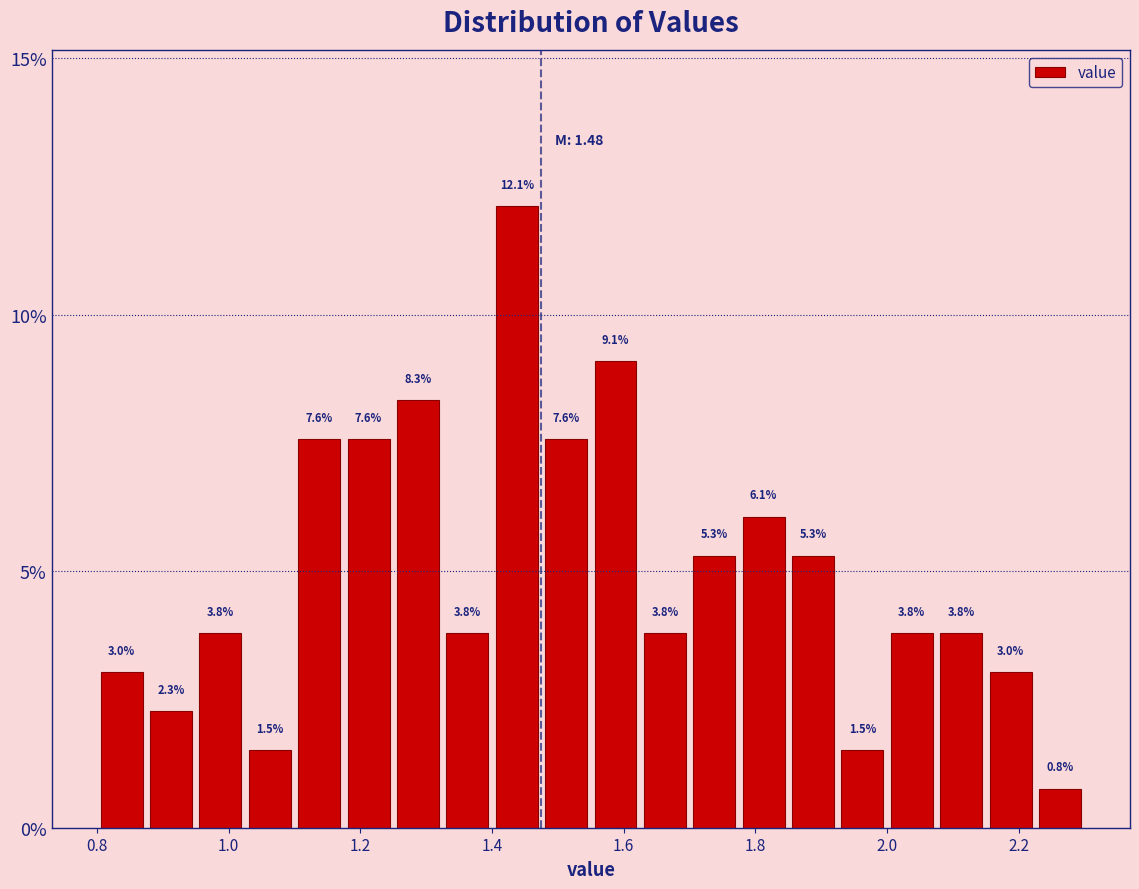

Read against the x-axis, roughly where is the centre of the tallest bar?

1.44